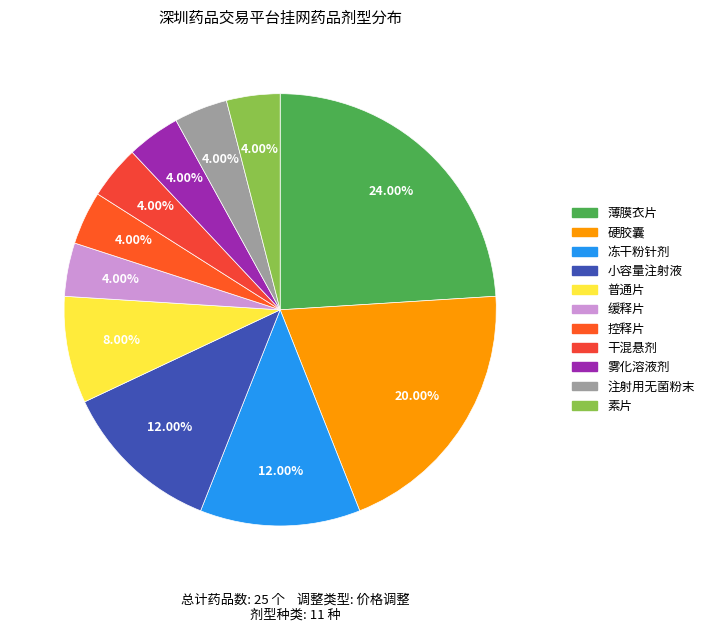

How many slices are in this pie chart?

11